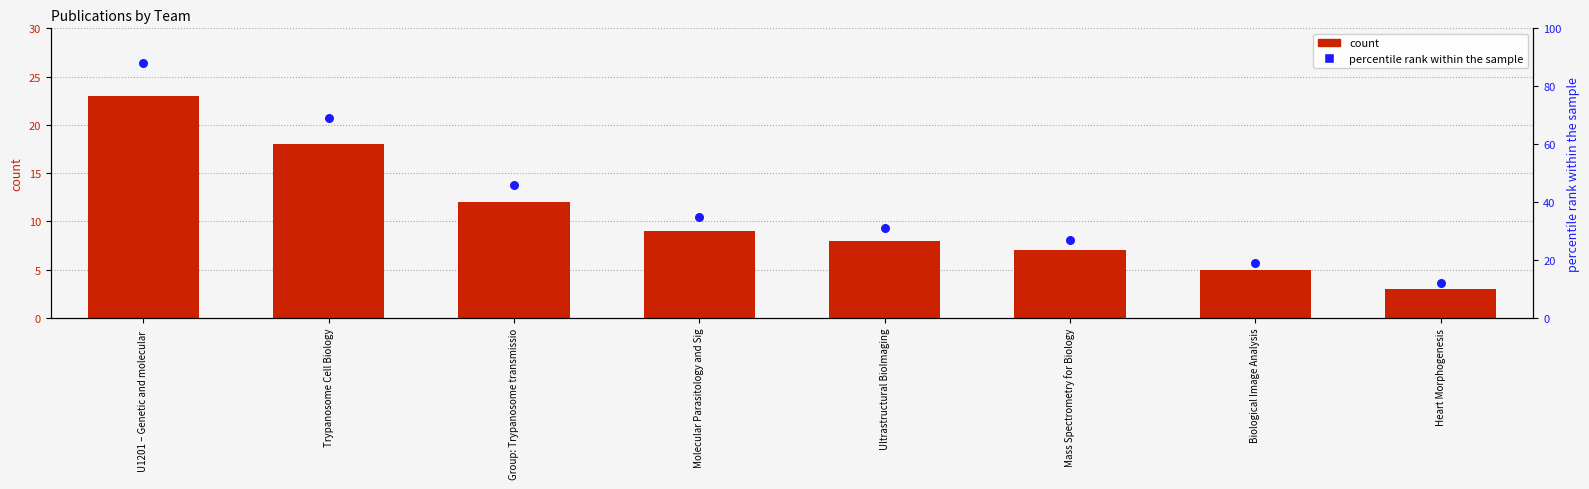

What is the total value across all series at Mass Spectrometry for Biology?

34